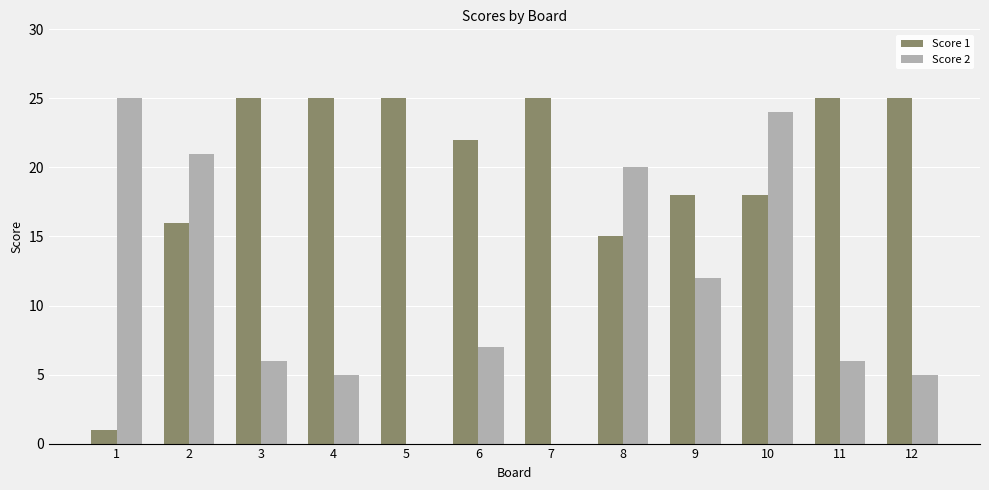

What is the sum of the Score 2 values at 3 and 11?

12